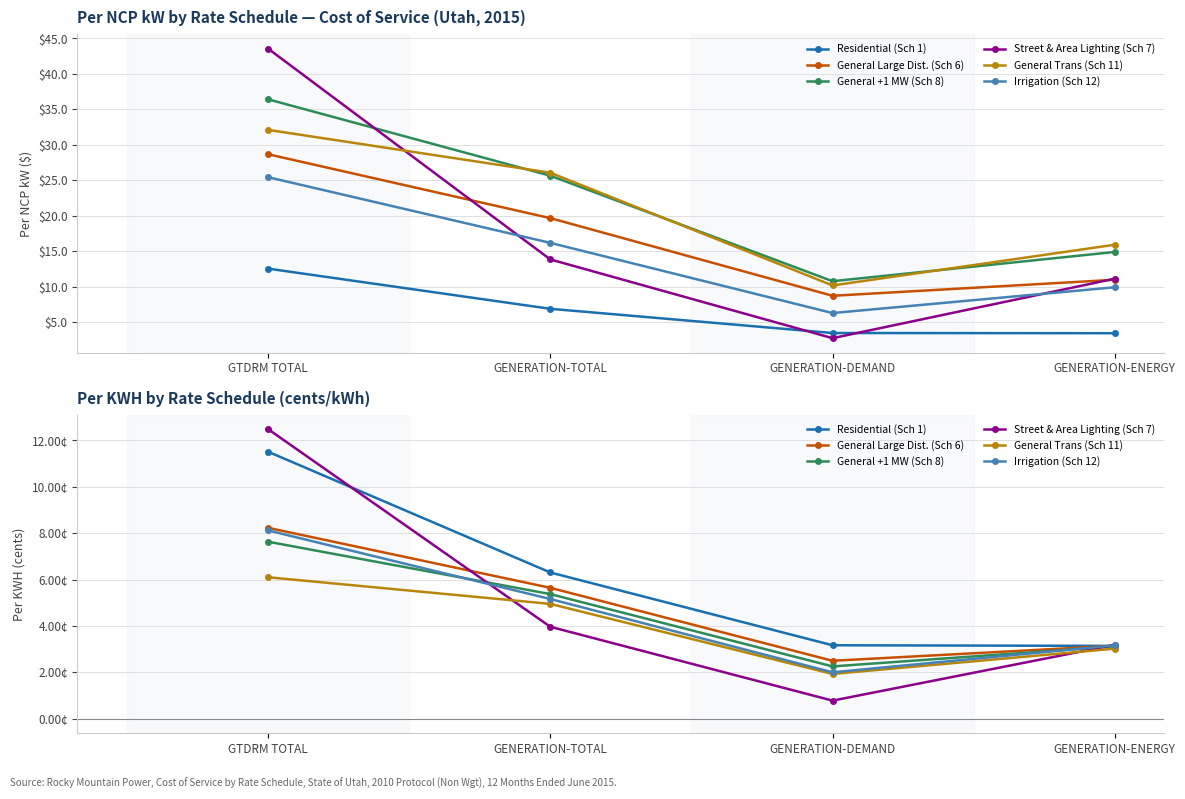

How many times do Residential (Sch 1) and General Large Dist. (Sch 6) cross each other?

1